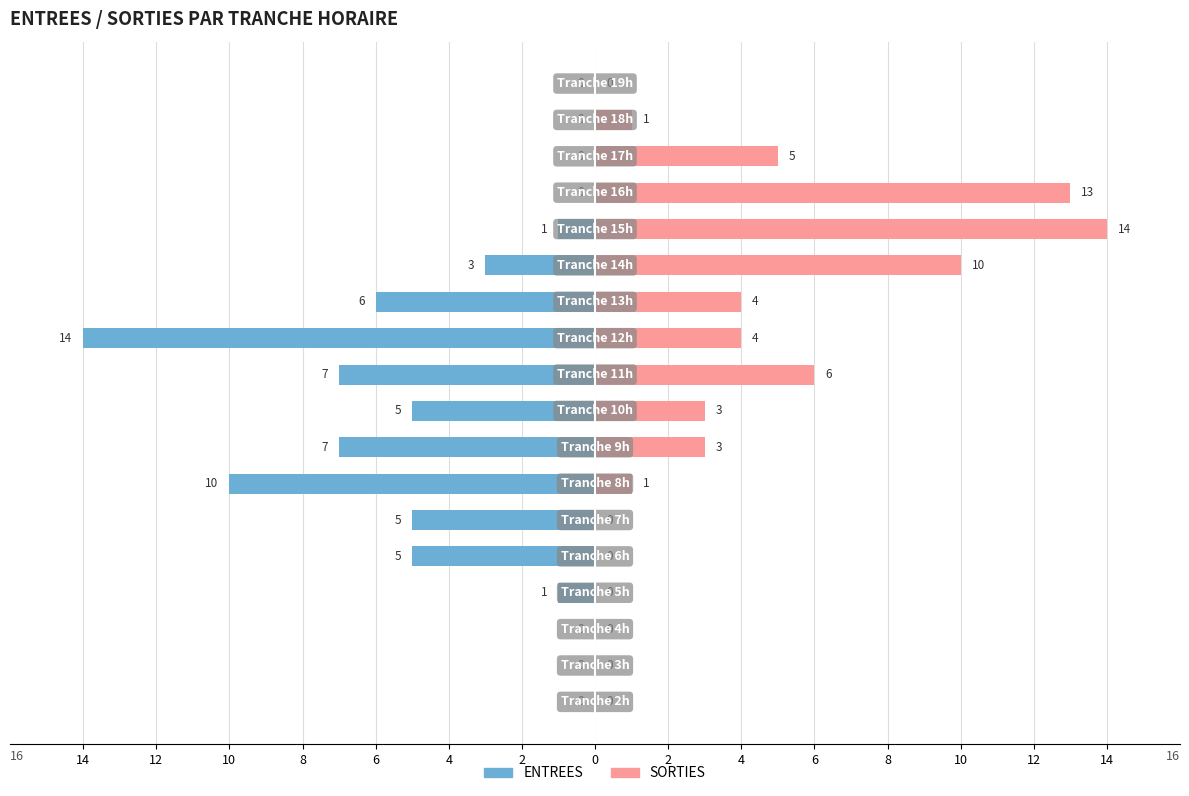

At which category is the sum across all series the highest?

12